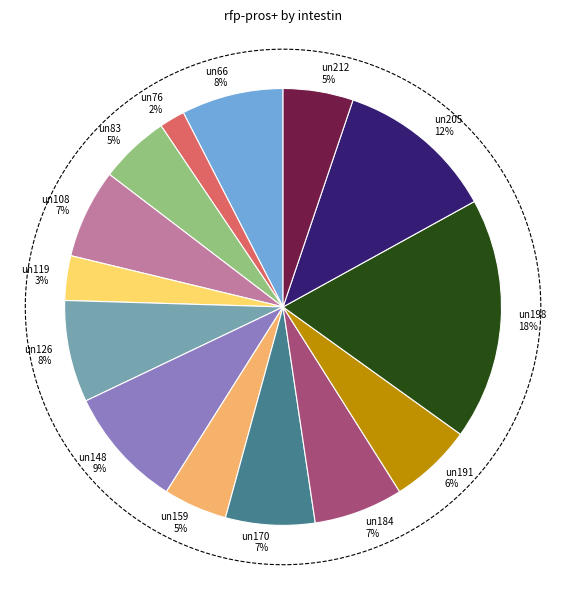

What is the largest slice in the pie chart?

un198